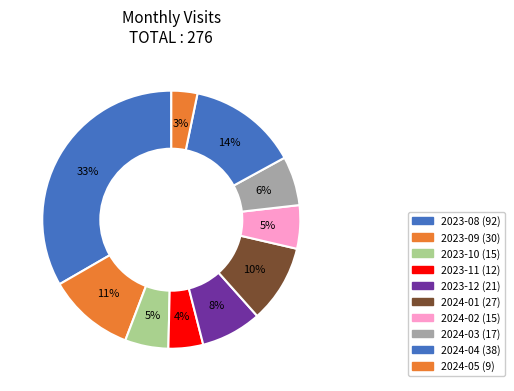

What percentage is the 2023-10 slice, to the nearest percent?

5%